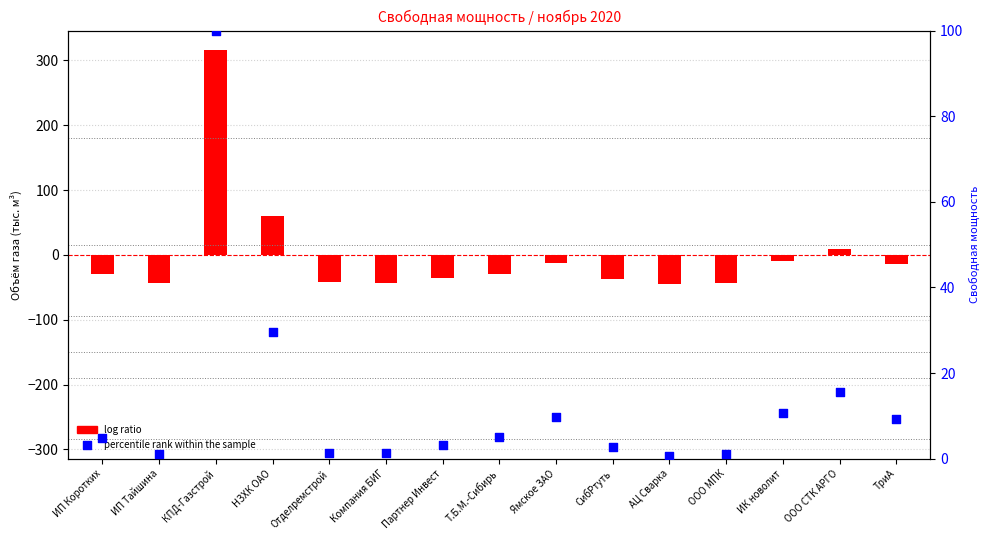

At how many categories does at least one series exceed 7?

6